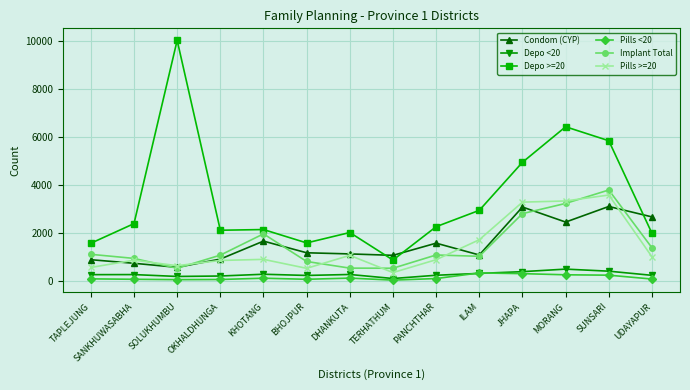

At which category is the sum across all series the highest?

SUNSARI